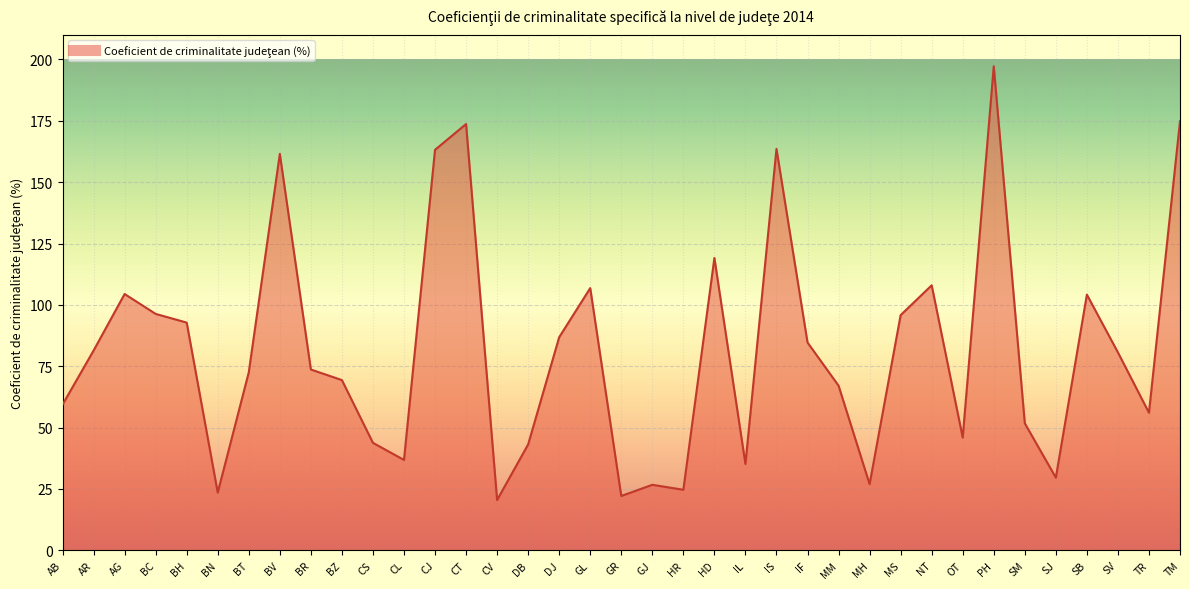

The value at GR is 7.3. True or false?

False